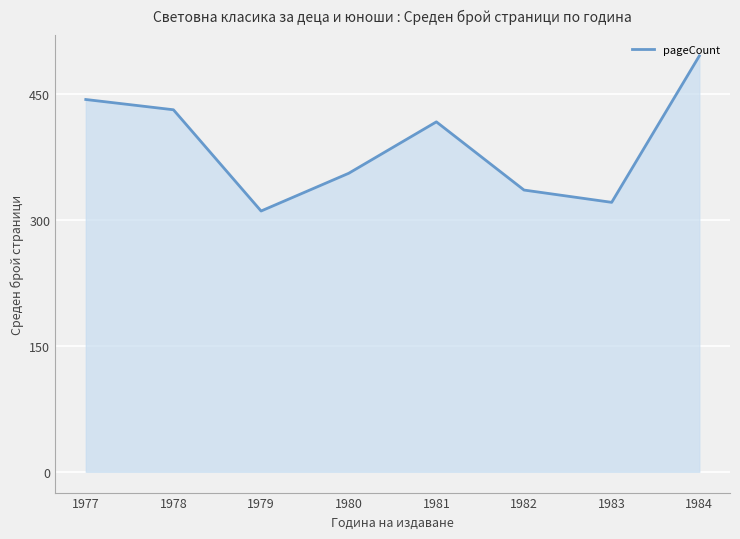

The chart shows a value of 545.7 at 1983. True or false?

False